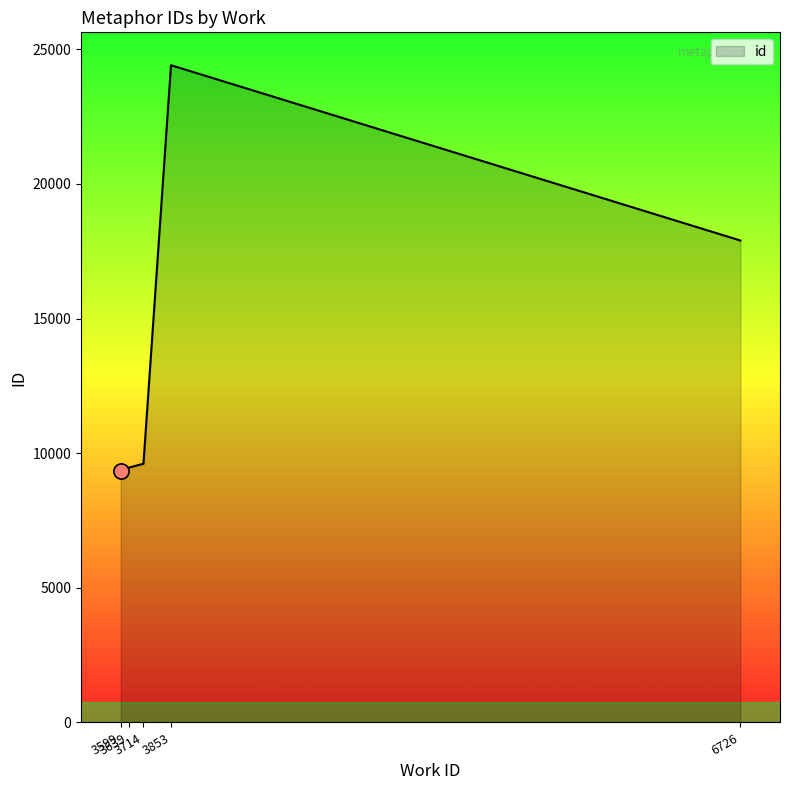

Between 3599 and 3714, which is larger?

3714